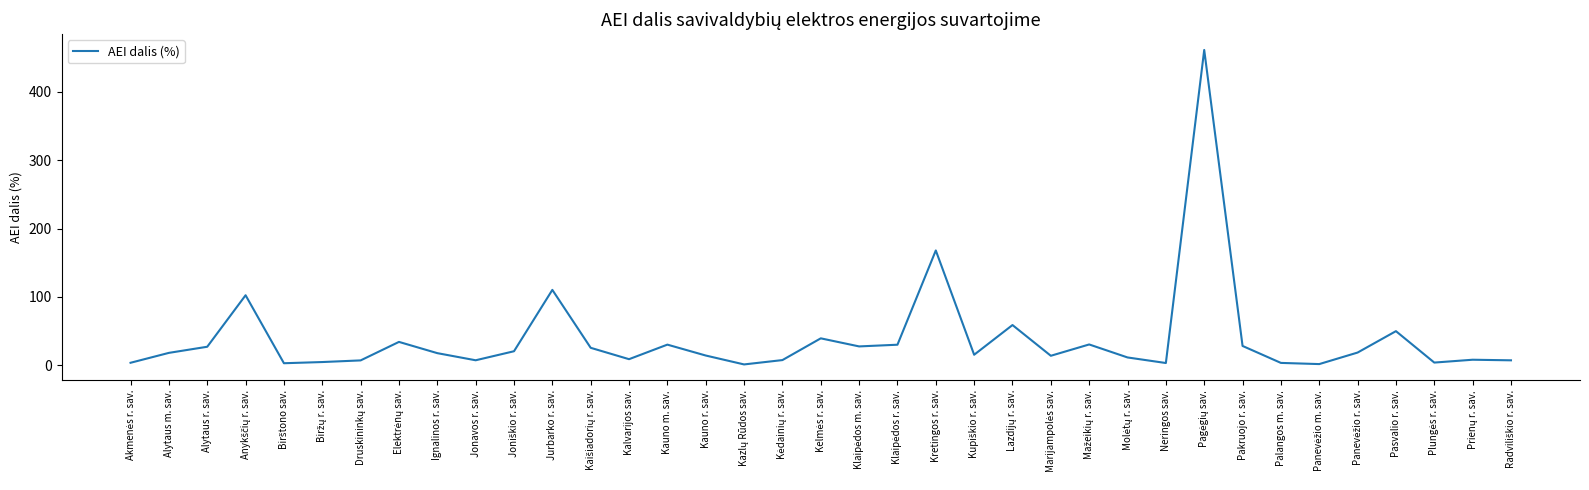

What is the maximum value shown in the chart?

461.4